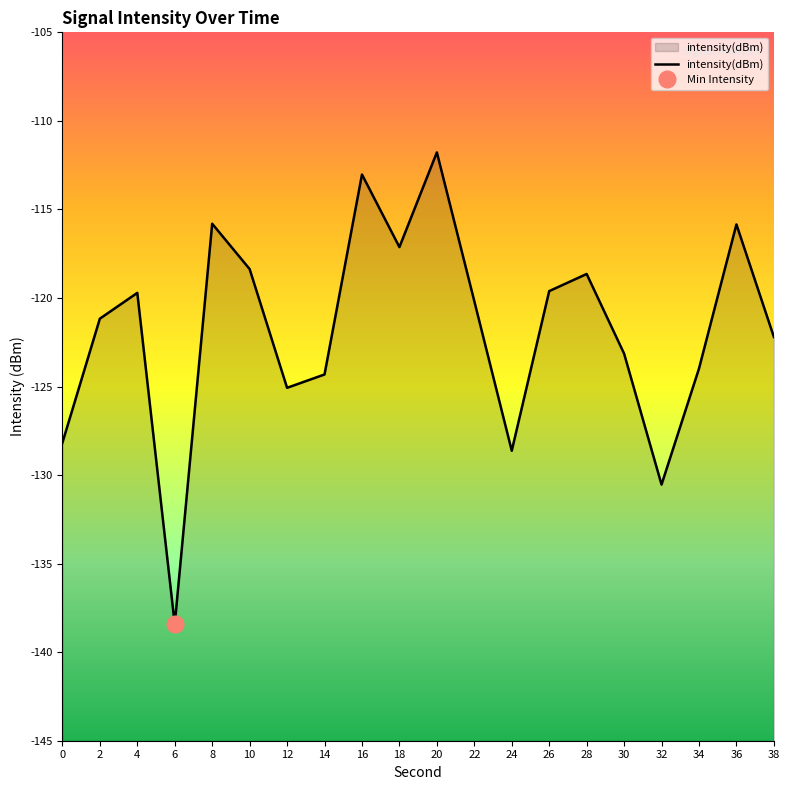

Reading left to right, extract all data points from this chart.

-128.2	-121.2	-119.7	-138.4	-115.8	-118.4	-125.1	-124.3	-113.0	-117.1	-111.8	-120.2	-128.6	-119.6	-118.6	-123.1	-130.5	-124.0	-115.8	-122.2